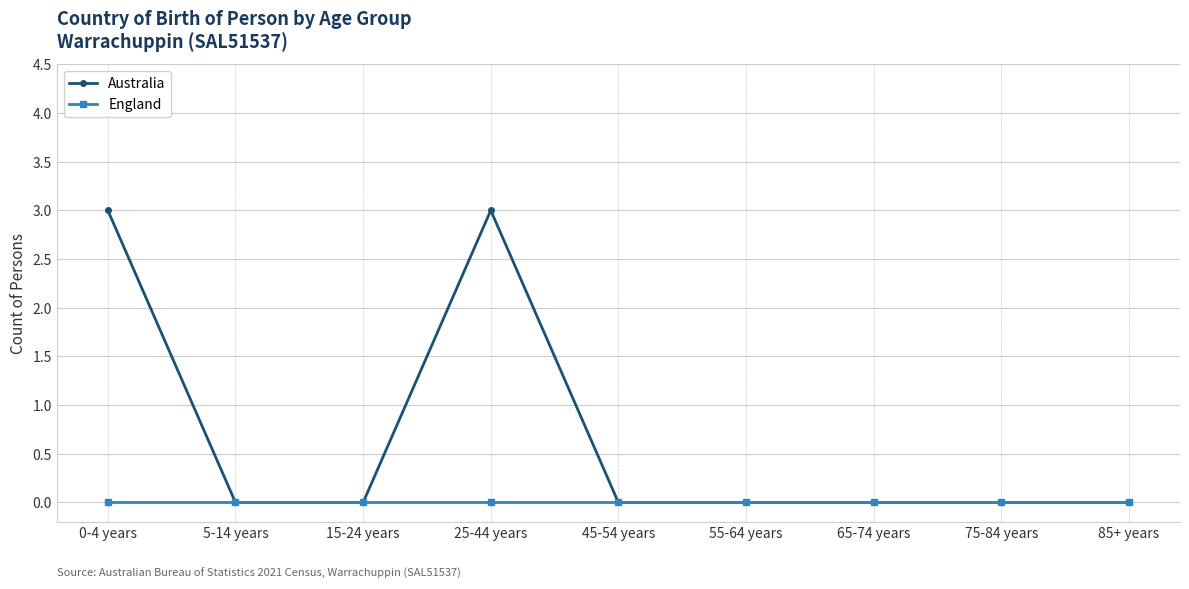

At 0-4 years, list the series in order from largest to smallest.

Australia, England